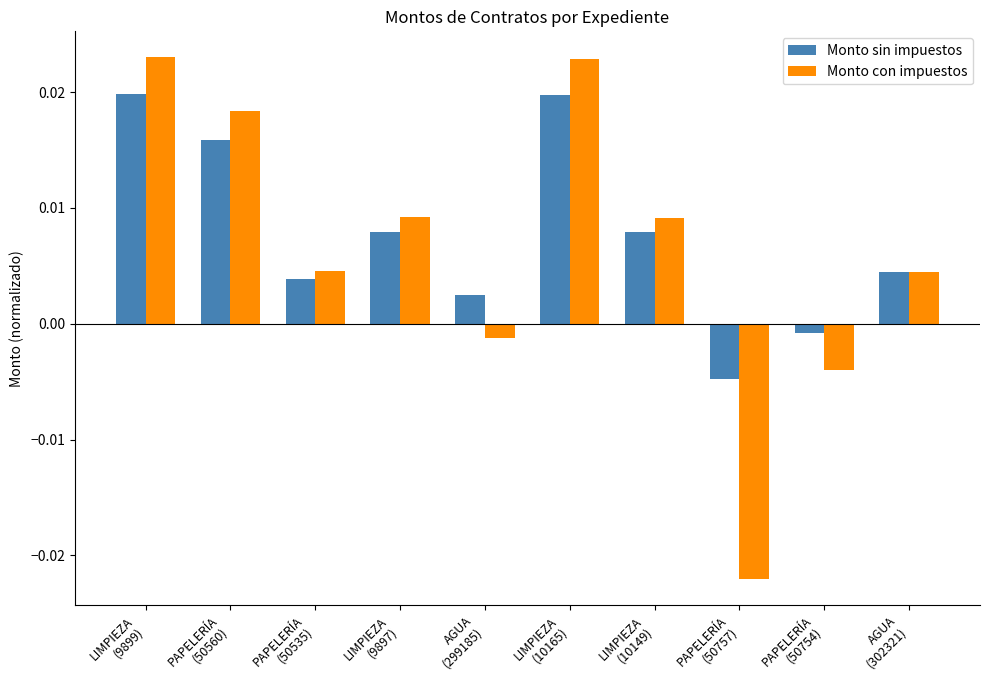

Where is Monto con impuestos nearest to the value 0?

AGUA
(299185)